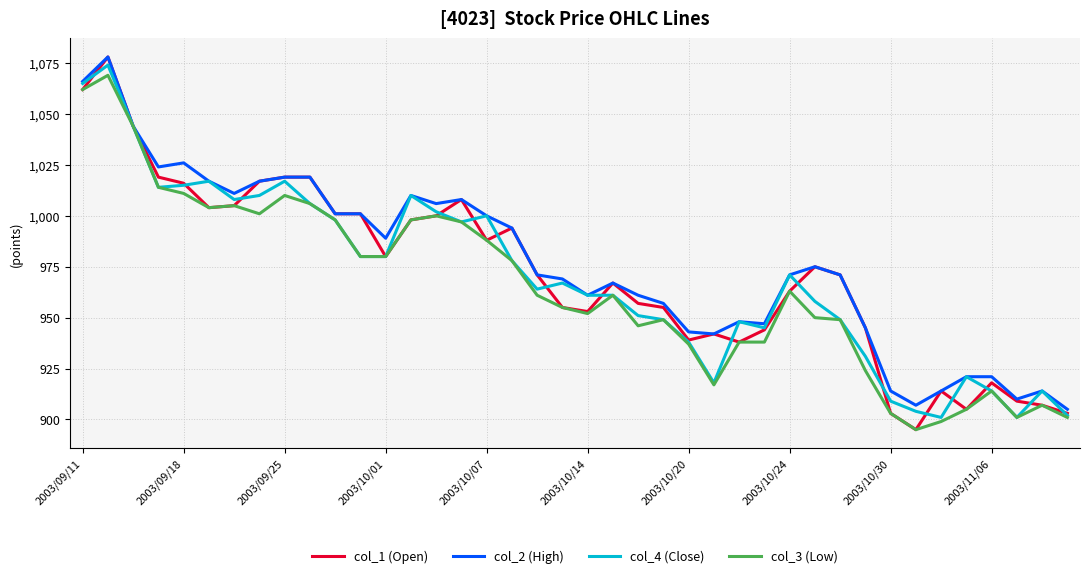

Which series has the widest spread of values?

col_1 (Open)